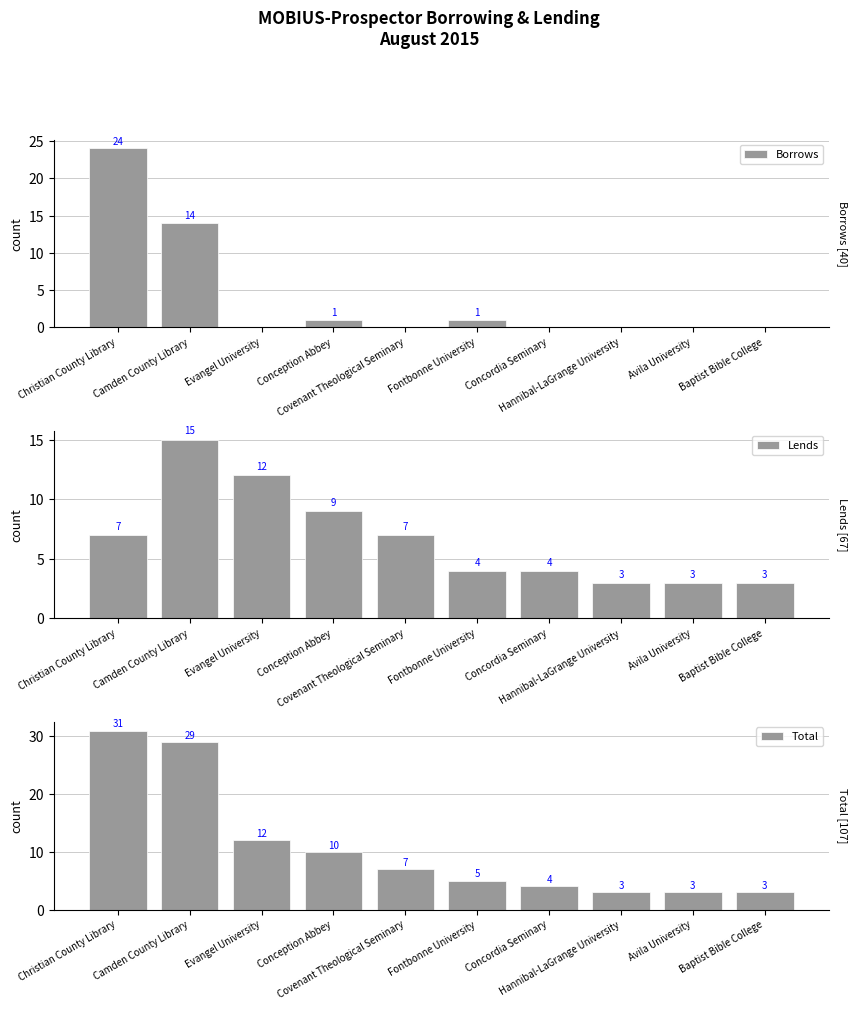

What is the value of the Lends bar at the 9th from the left?

3